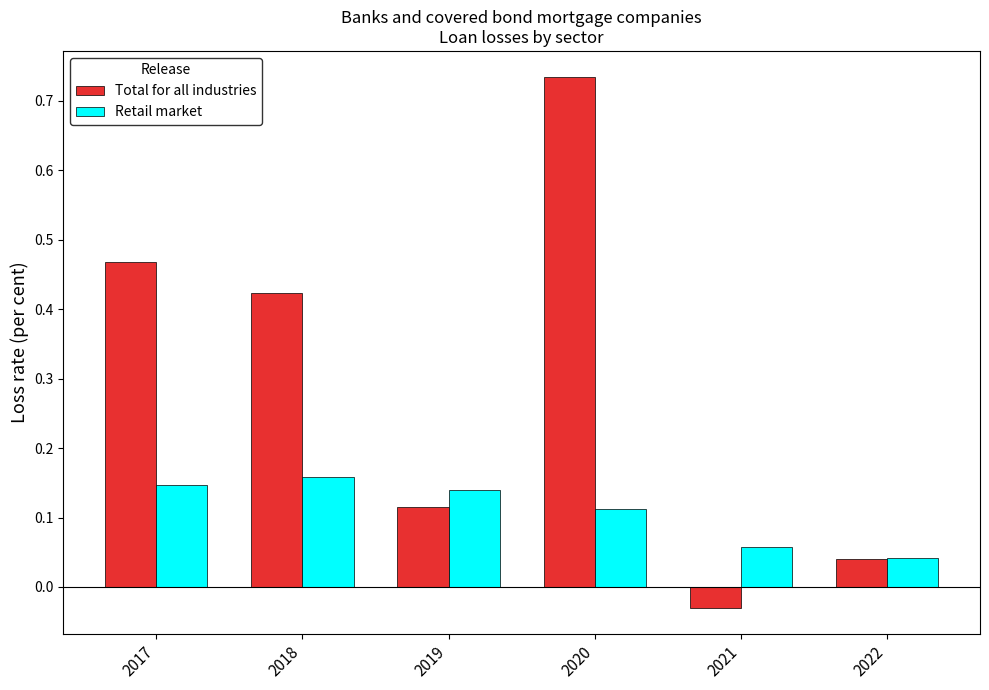

Count the Retail market values in the range 0 to 1.

6